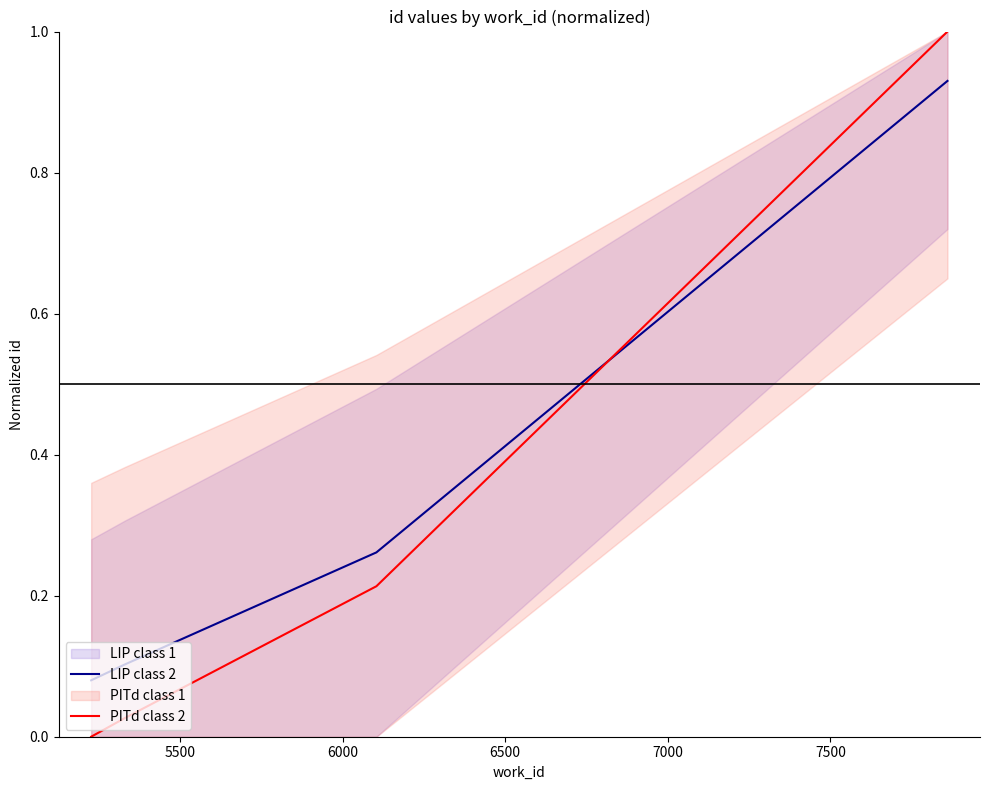

How many intersections are there between PITd class 2 and LIP class 2?

1